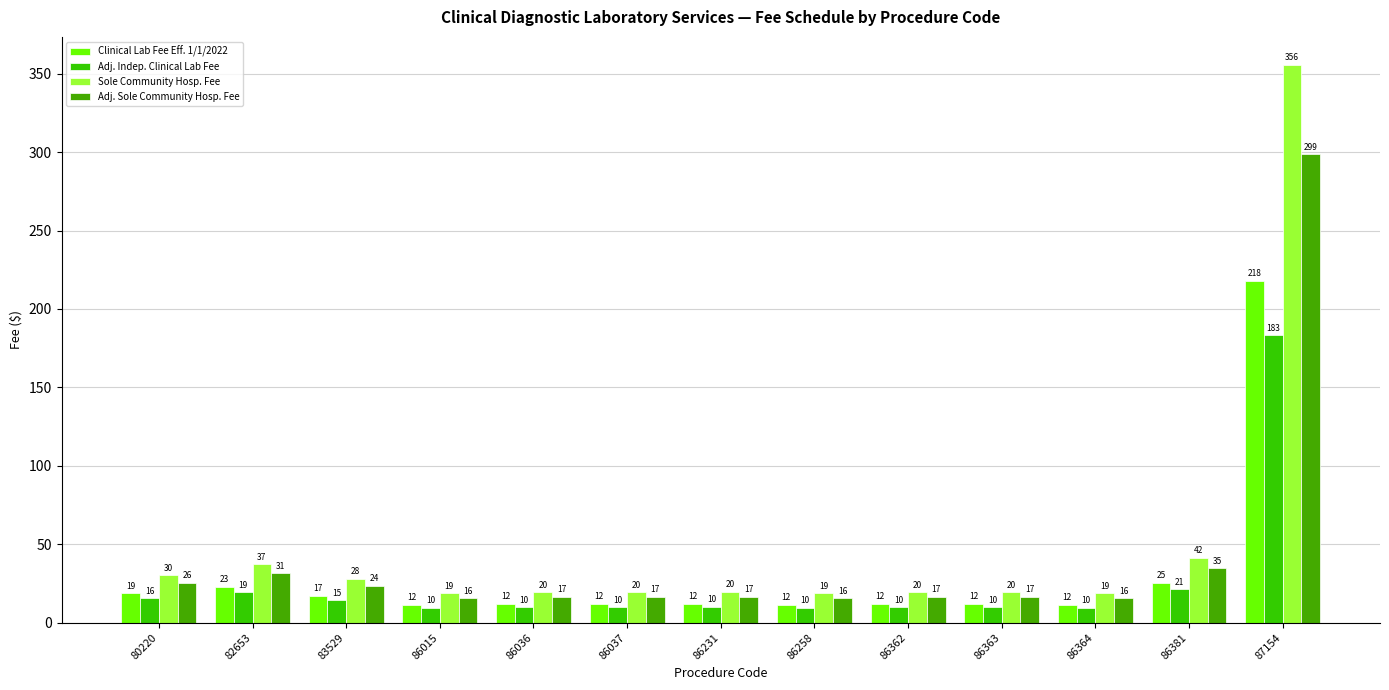

How many groups of bars are there?

13